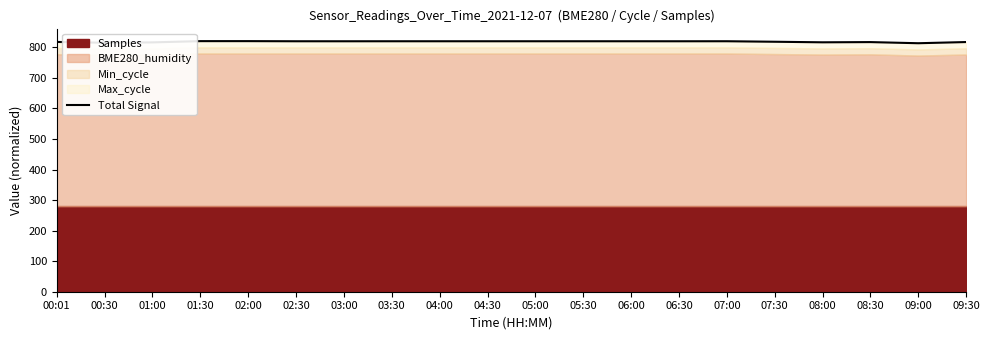

Where is the data nearest to the value 817?

08:30